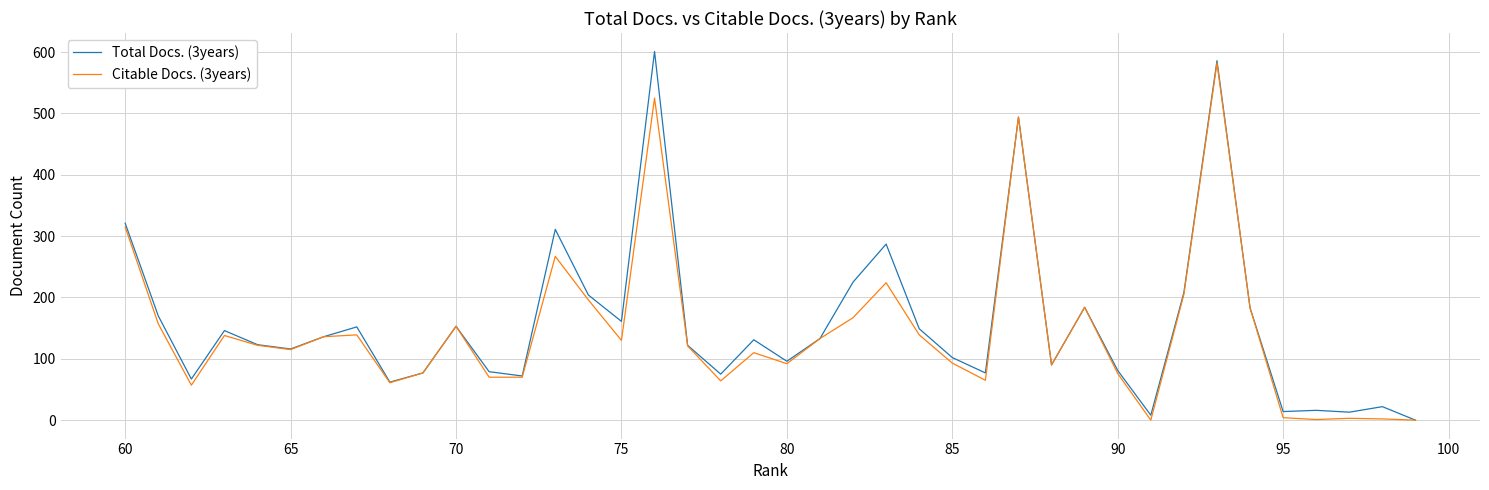

True or false: Citable Docs. (3years) and Total Docs. (3years) intersect in this chart.

False